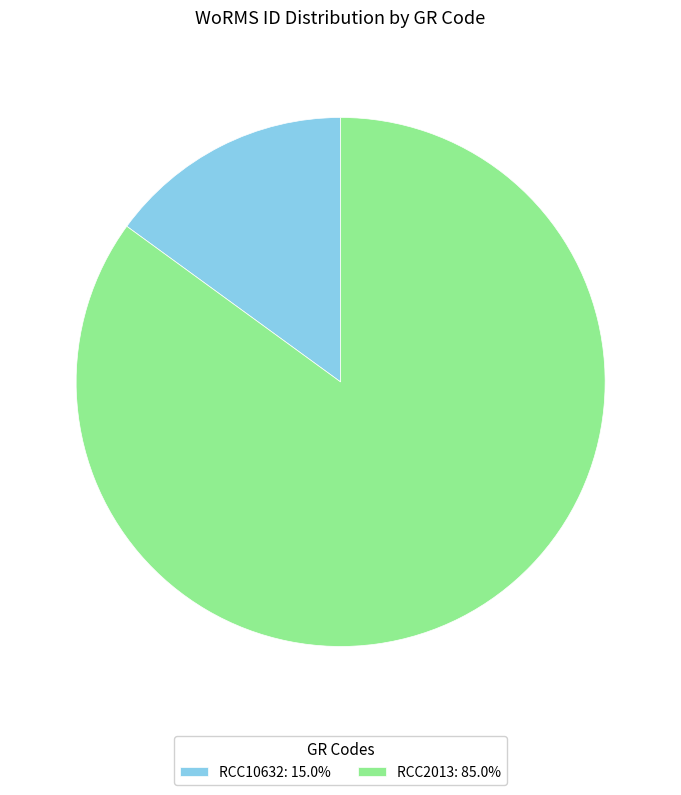

How many slices are in this pie chart?

2